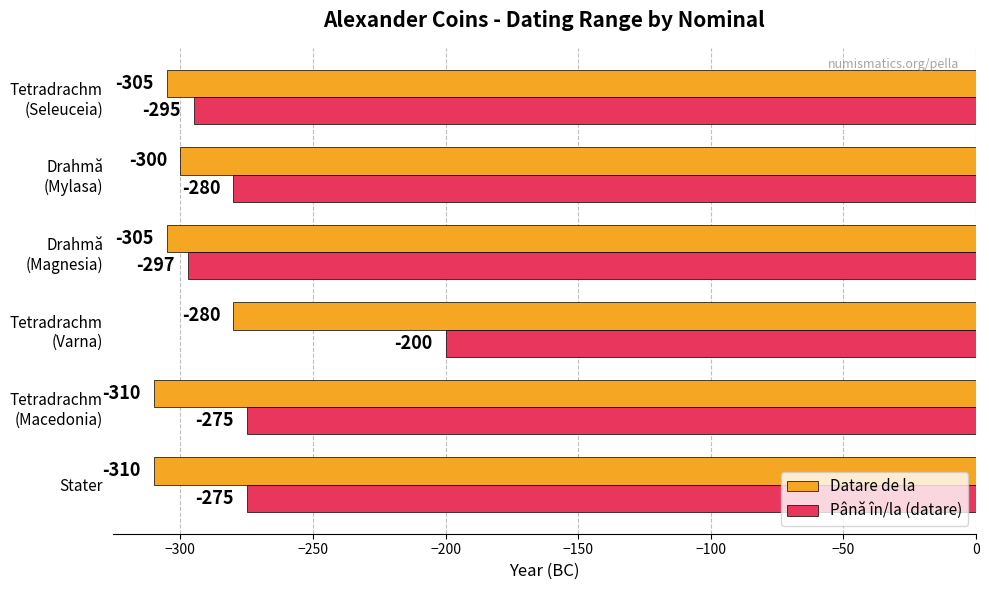

Count the Datare de la values in the range -310 to -300.

5